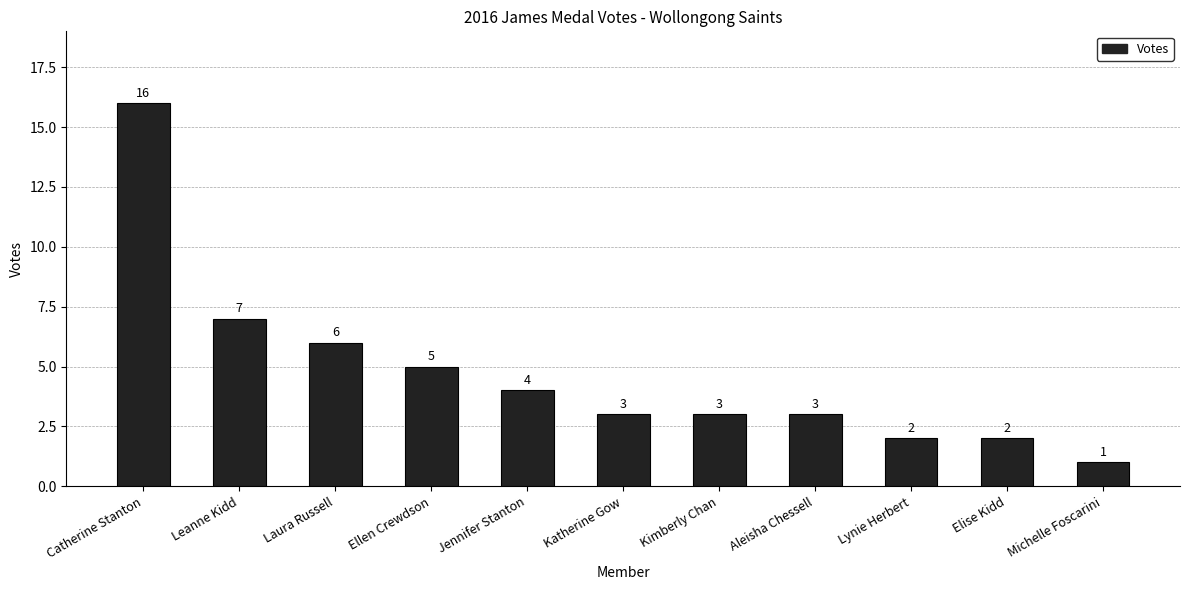

What is the maximum value shown in the chart?

16